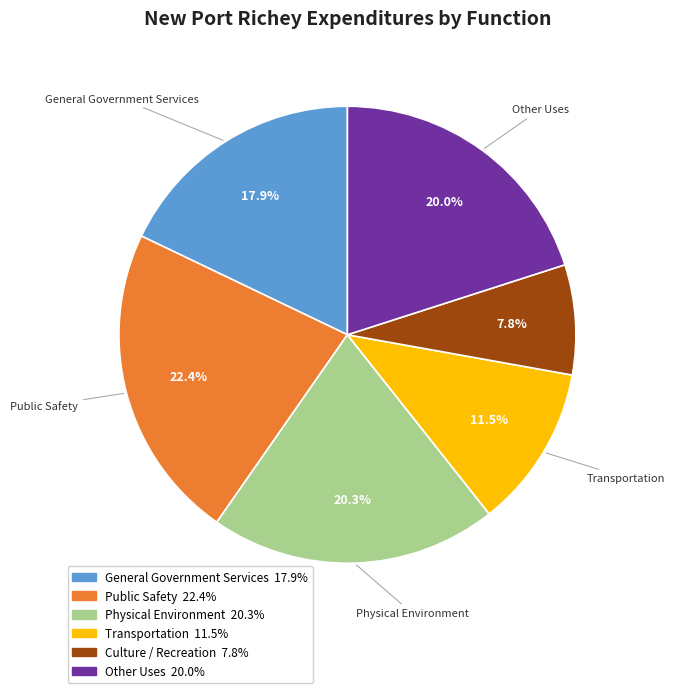

To the nearest percent, what is the combined percentage of Other Uses and Physical Environment?

40%